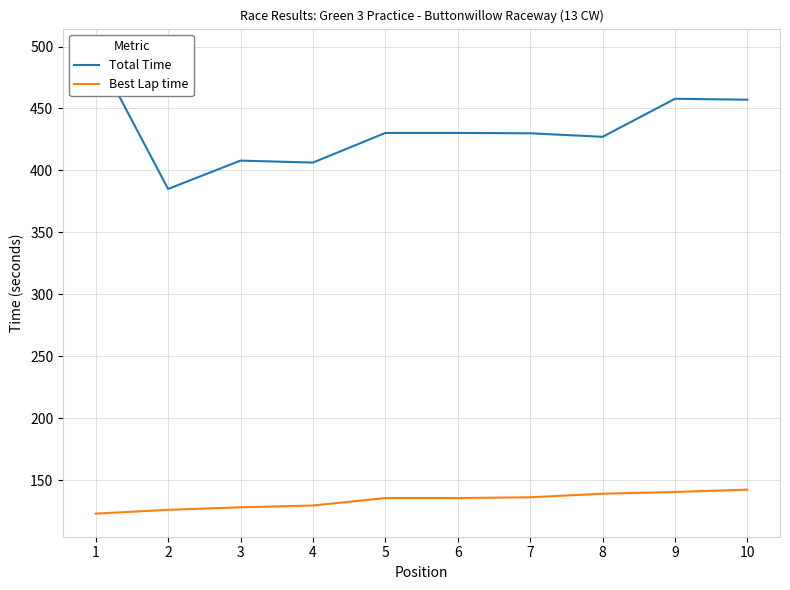

What is the lowest value of the Best Lap time series?

122.9